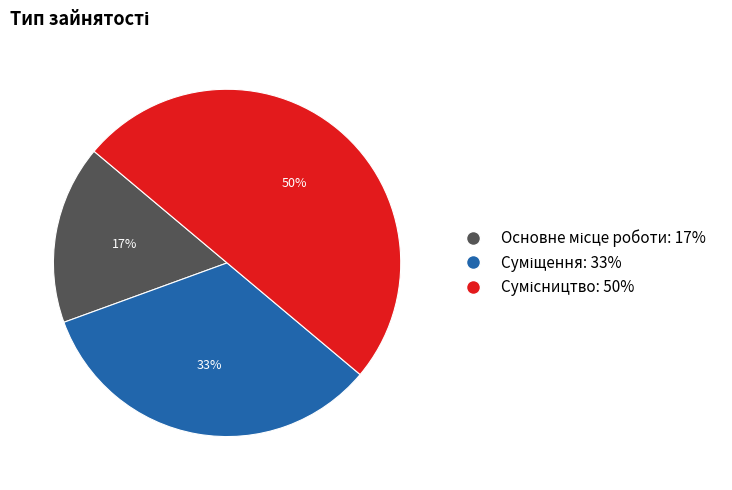

Count the number of slices in the pie.

3